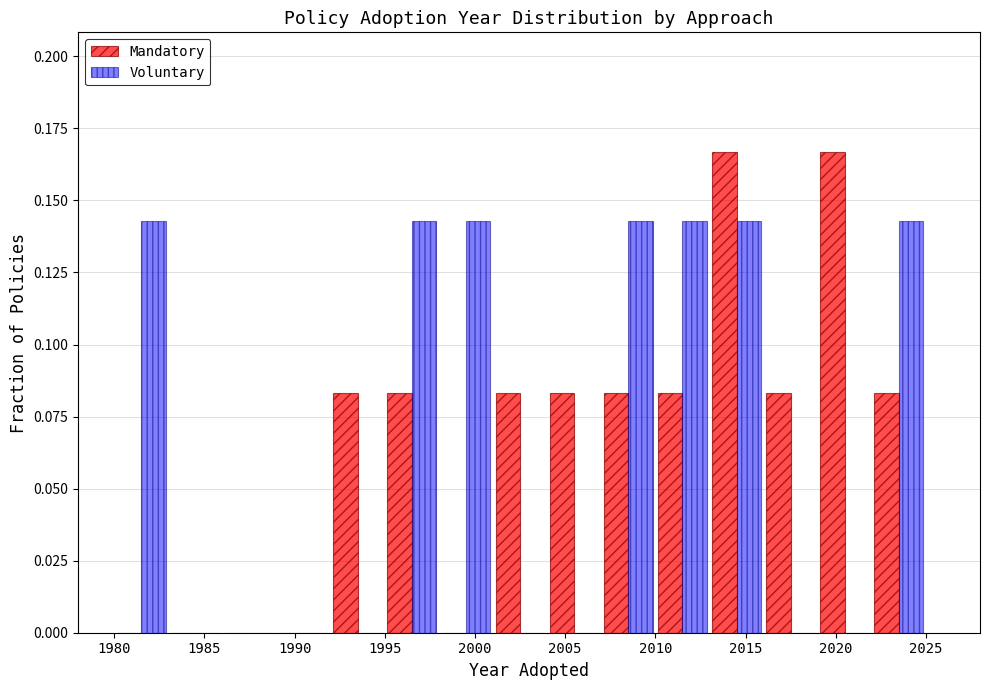

Reading left to right, list every range on the x-axis with the height of the bar of each series over it. The values are not printed on the chart, so give them approximately, as read against the axis.

1980 to 1983: Mandatory=0	Voluntary=0.145
1983 to 1986: Mandatory=0	Voluntary=0
1986 to 1989: Mandatory=0	Voluntary=0
1989 to 1992: Mandatory=0	Voluntary=0
1992 to 1995: Mandatory=0.085	Voluntary=0
1995 to 1998: Mandatory=0.085	Voluntary=0.145
1998 to 2001: Mandatory=0	Voluntary=0.145
2001 to 2004: Mandatory=0.085	Voluntary=0
2004 to 2007: Mandatory=0.085	Voluntary=0
2007 to 2010: Mandatory=0.085	Voluntary=0.145
2010 to 2013: Mandatory=0.085	Voluntary=0.145
2013 to 2016: Mandatory=0.165	Voluntary=0.145
2016 to 2019: Mandatory=0.085	Voluntary=0
2019 to 2022: Mandatory=0.165	Voluntary=0
2022 to 2025: Mandatory=0.085	Voluntary=0.145